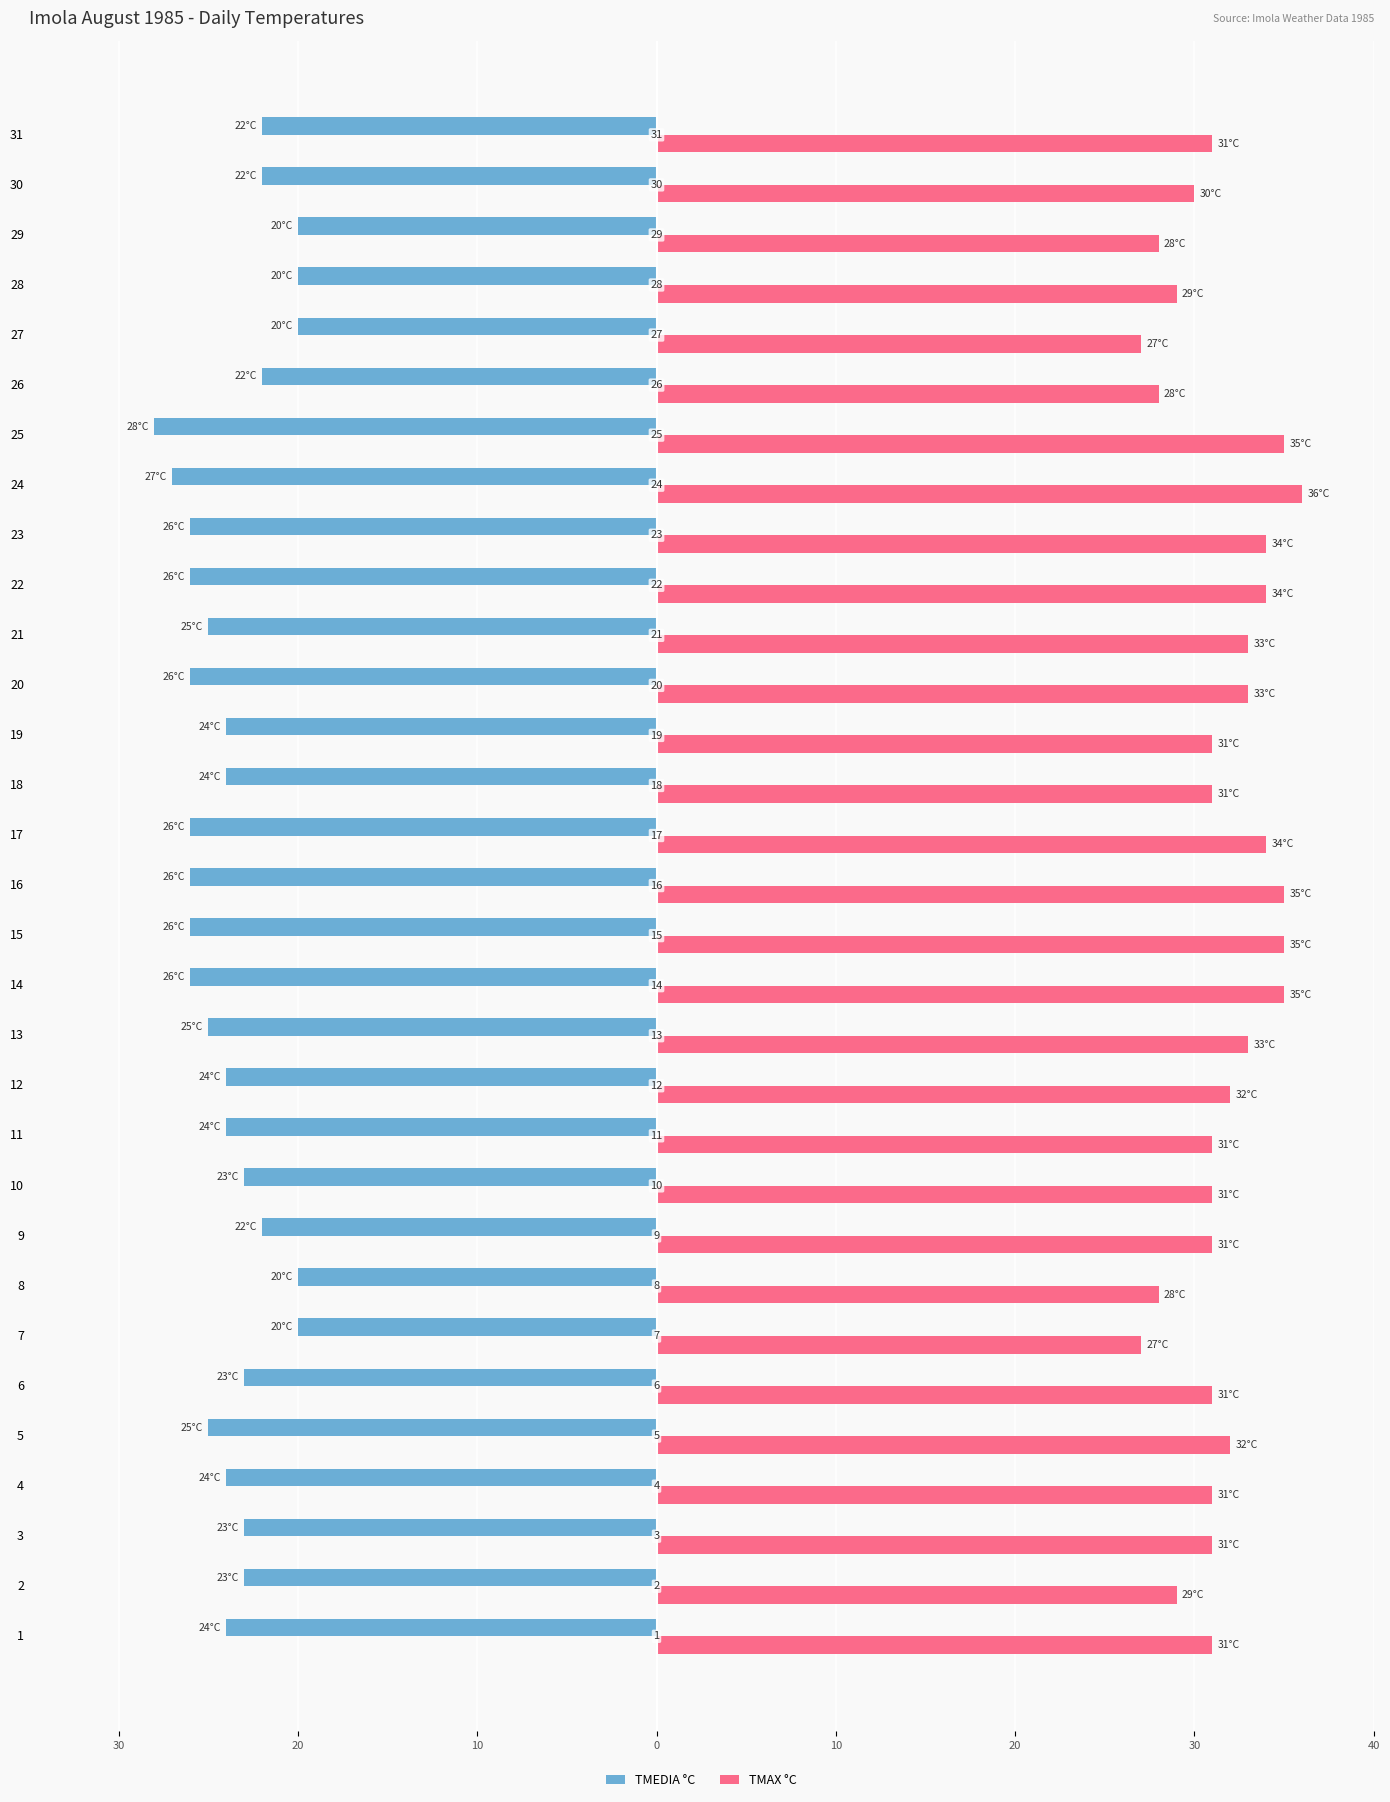

Reading right to left, extract all data points from this chart.

TMEDIA °C: -22	-22	-20	-20	-20	-22	-28	-27	-26	-26	-25	-26	-24	-24	-26	-26	-26	-26	-25	-24	-24	-23	-22	-20	-20	-23	-25	-24	-23	-23	-24
TMAX °C: 31	30	28	29	27	28	35	36	34	34	33	33	31	31	34	35	35	35	33	32	31	31	31	28	27	31	32	31	31	29	31